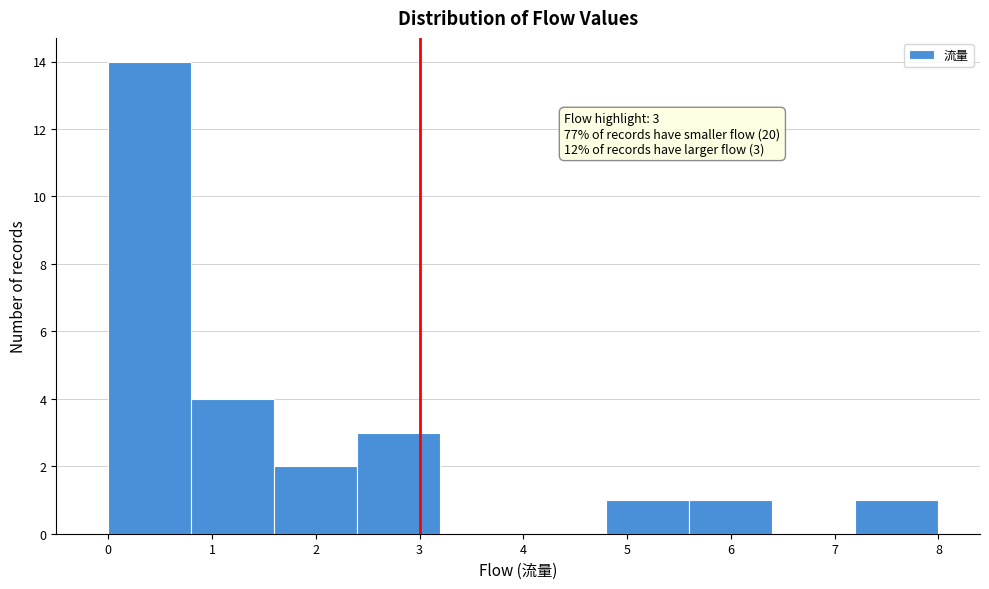

Over which range of the x-axis is the bar tallest?

0.0 to 0.8